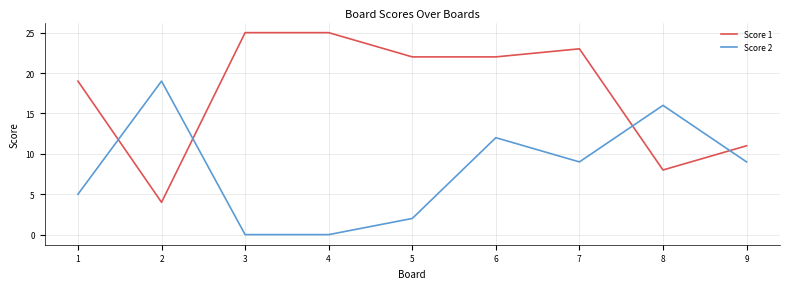

What is the maximum value shown in the chart?

25